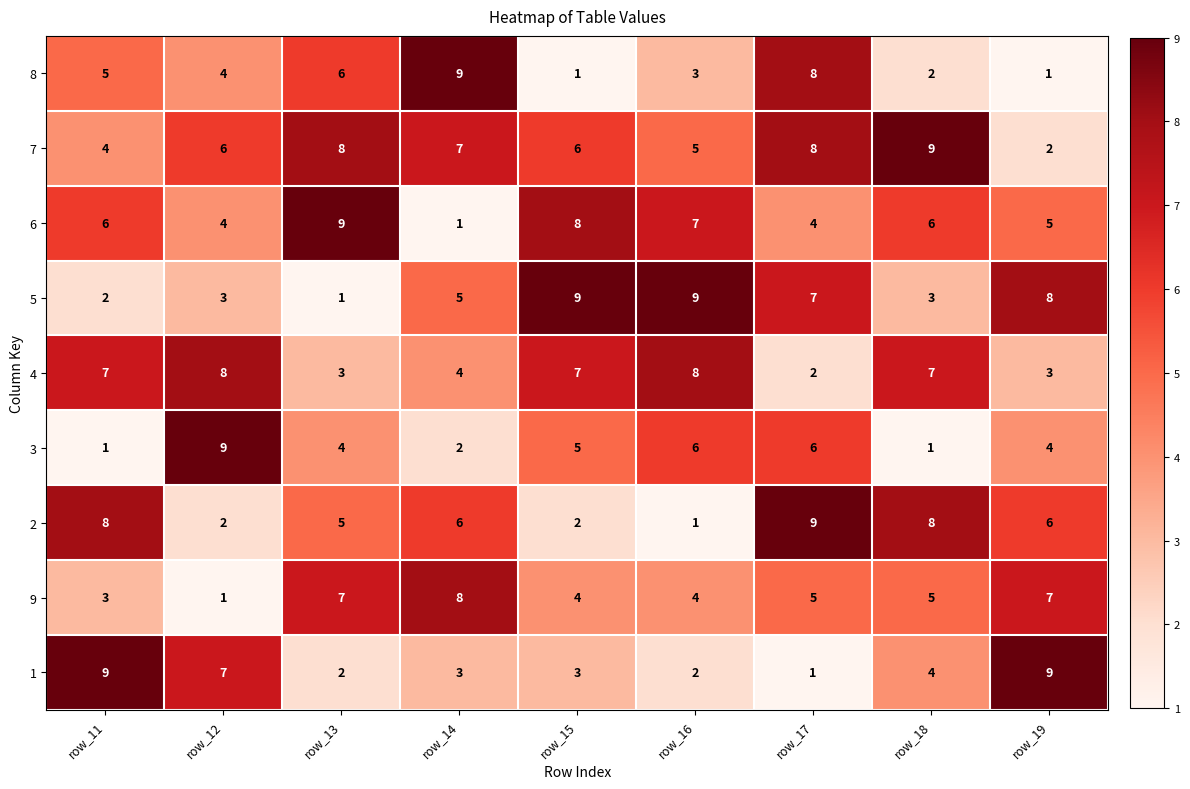

Where does the 8 series first go above 4?

row_11